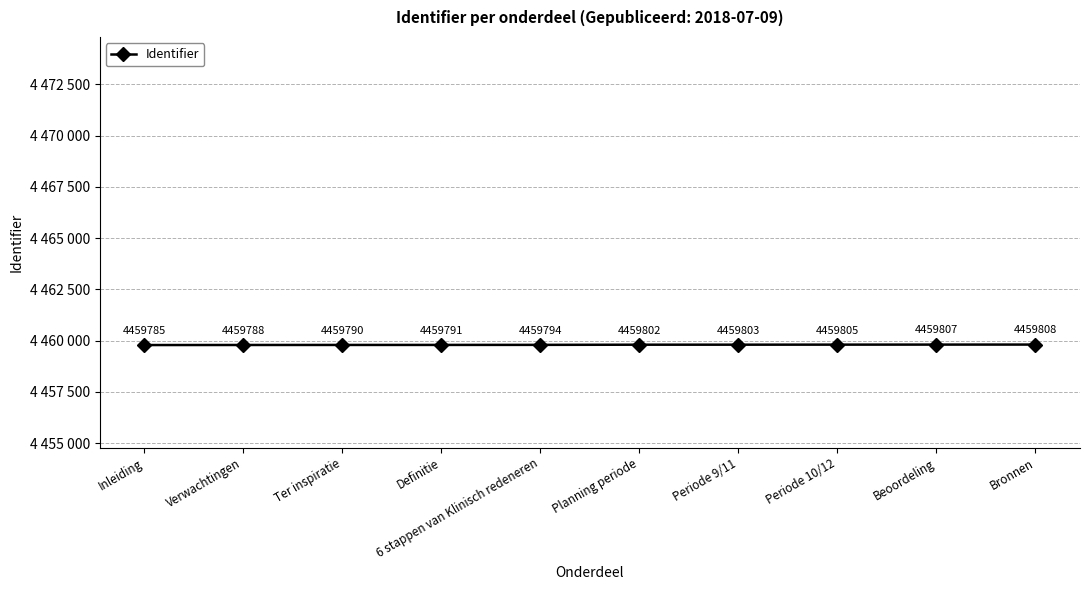

Does the chart have visible grid lines?

Yes